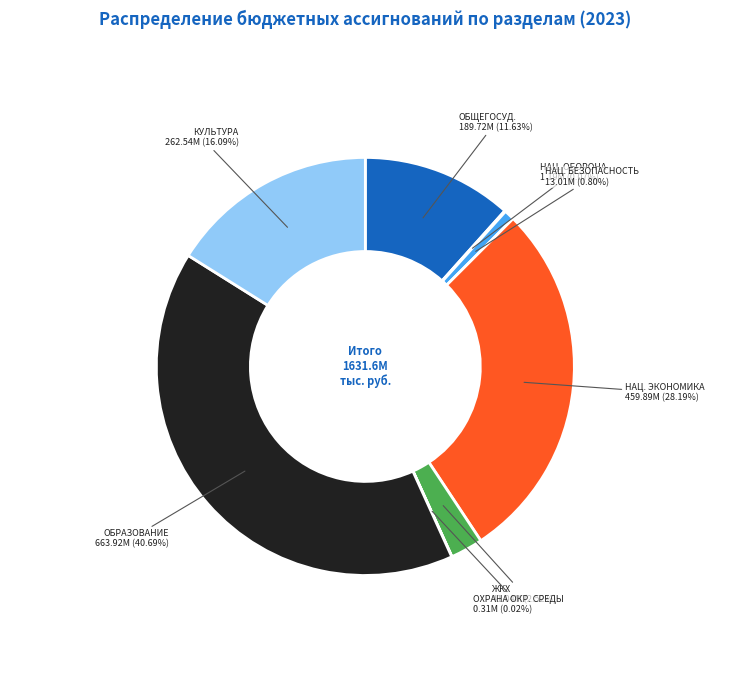

Does any single category account for the majority?

No